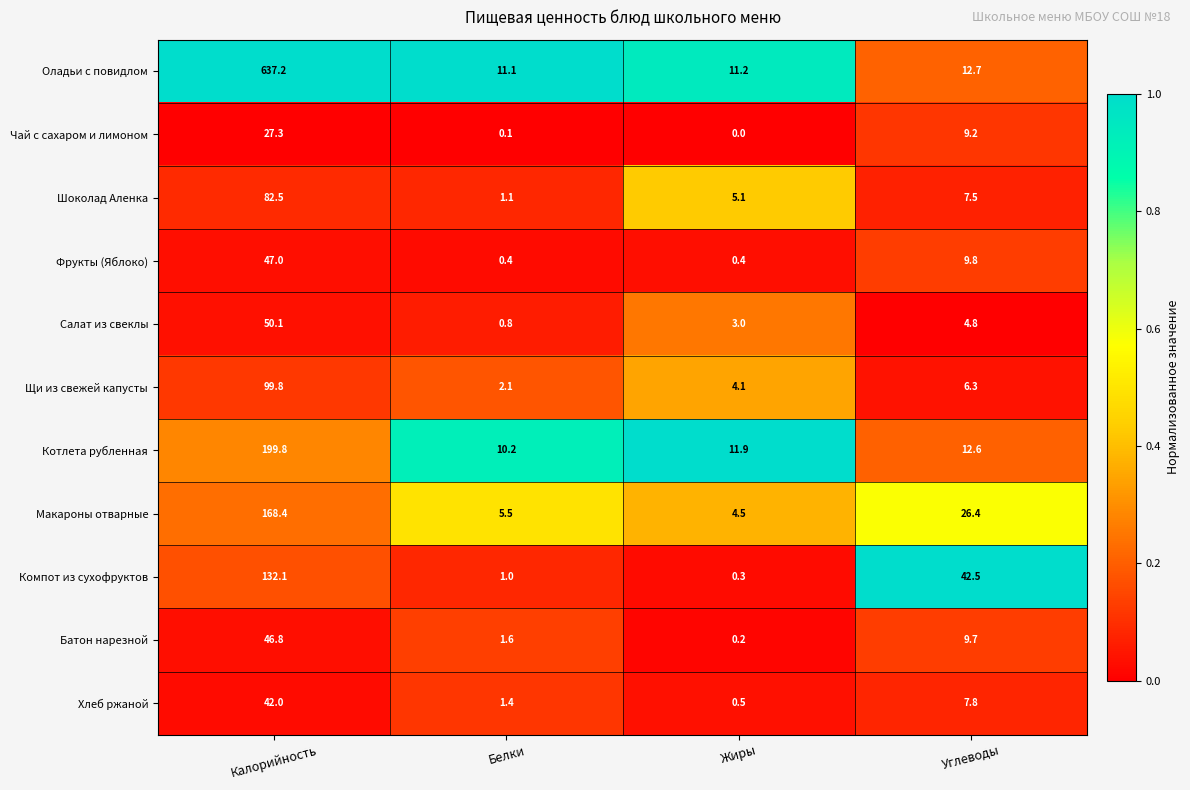

What is the sum of the Компот из сухофруктов values at Углеводы and Белки?

43.5